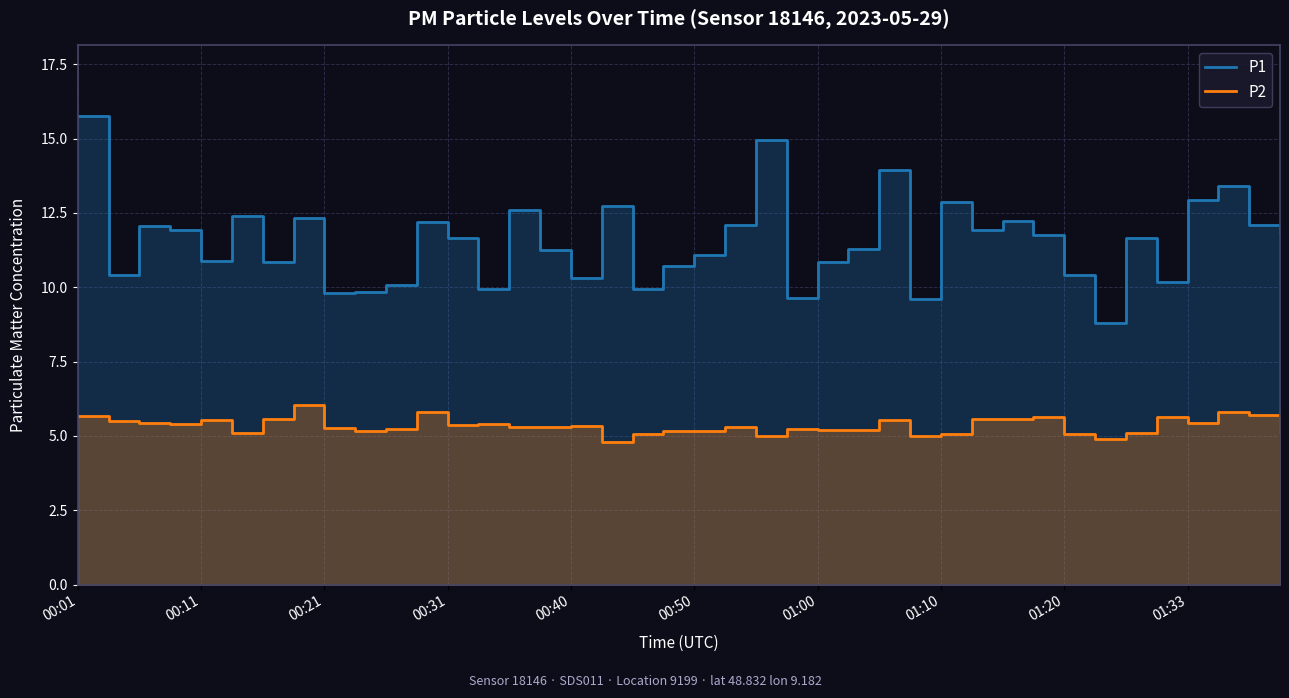

At 00:50, list the series in order from largest to smallest.

P1, P2